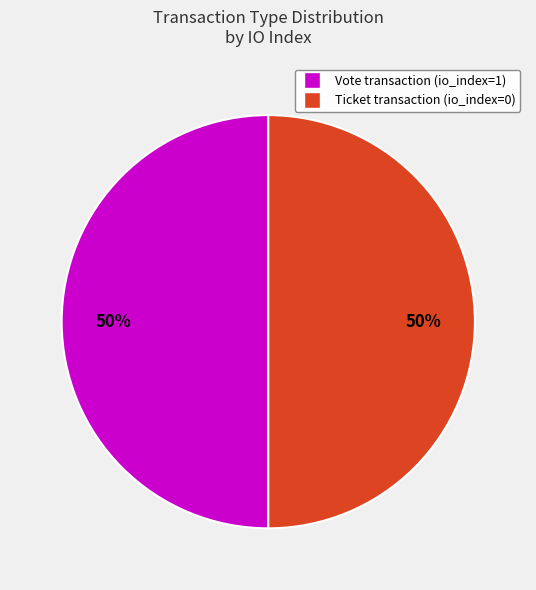

To the nearest percent, what is the average slice percentage?

50%